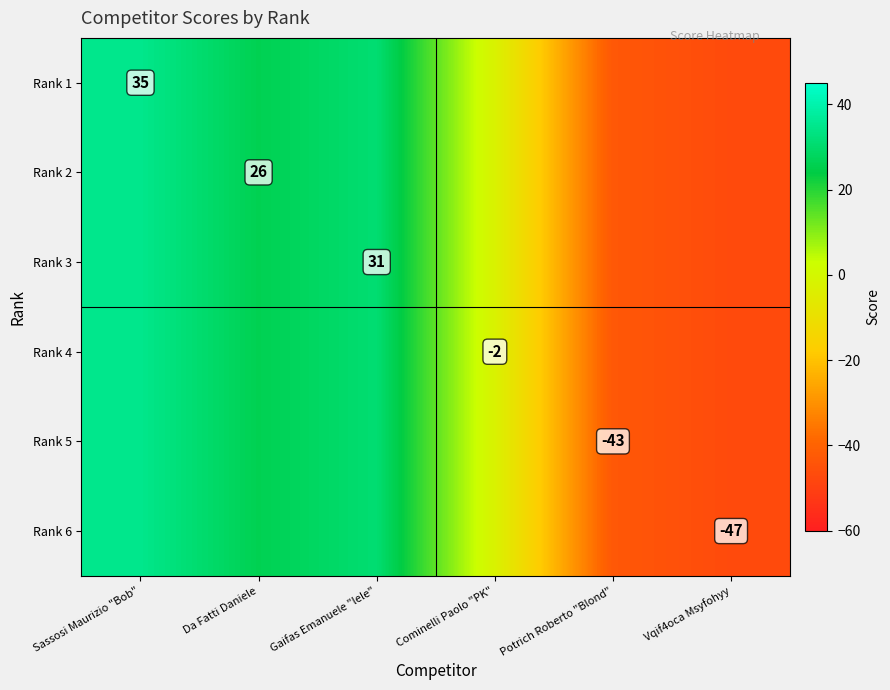

Is it true that Rank 4 equals -1 at Cominelli Paolo "PK"?

False